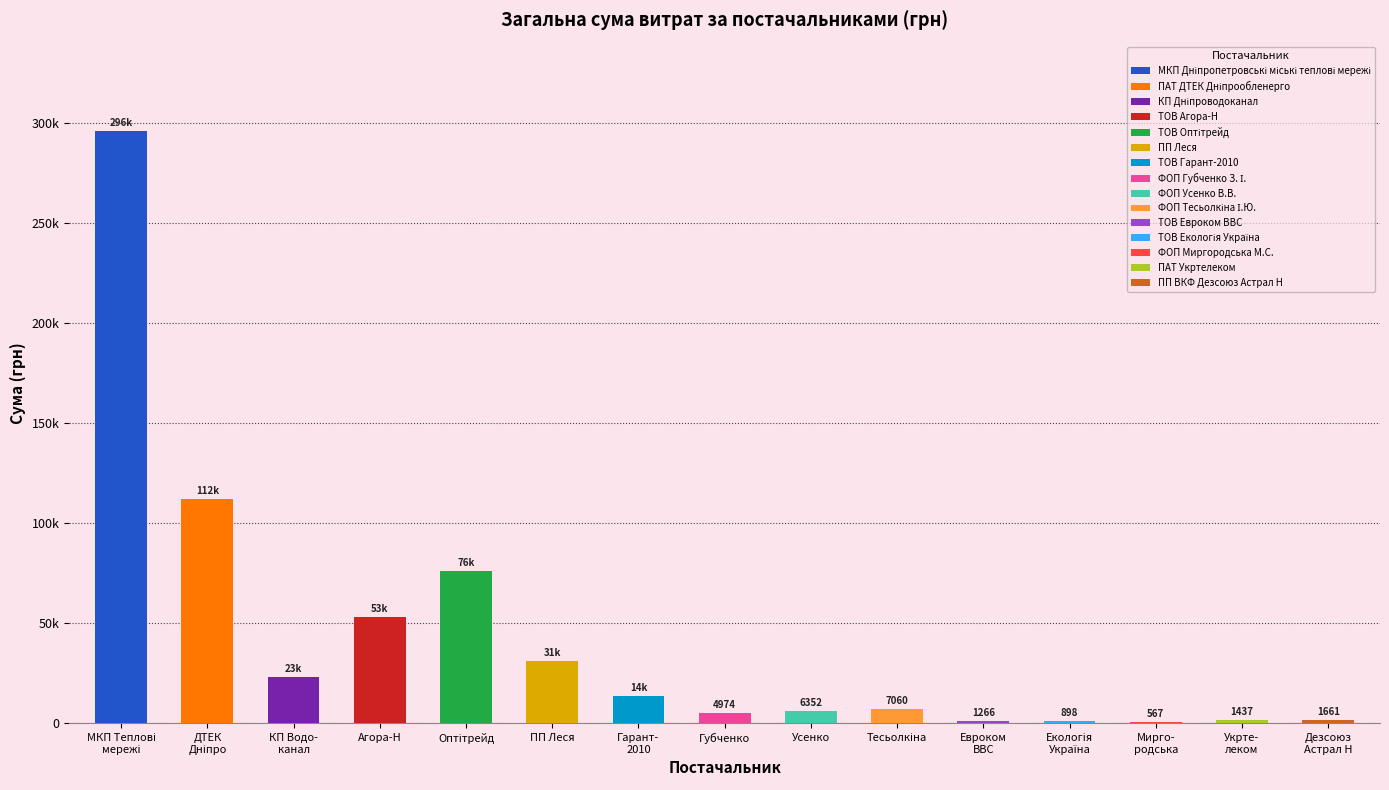

What position from the right is ТОВ Екологія Україна?

4